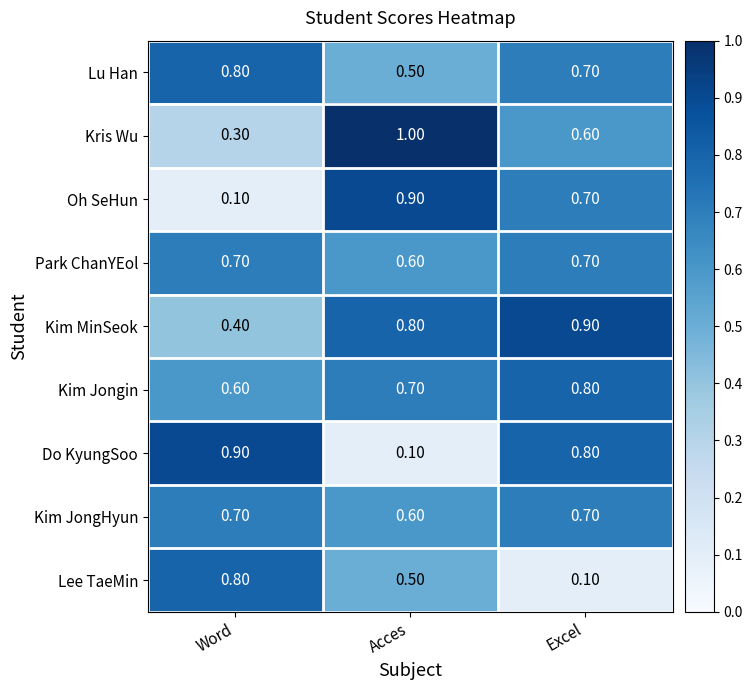

At which label is Lu Han closest to 0?

Acces